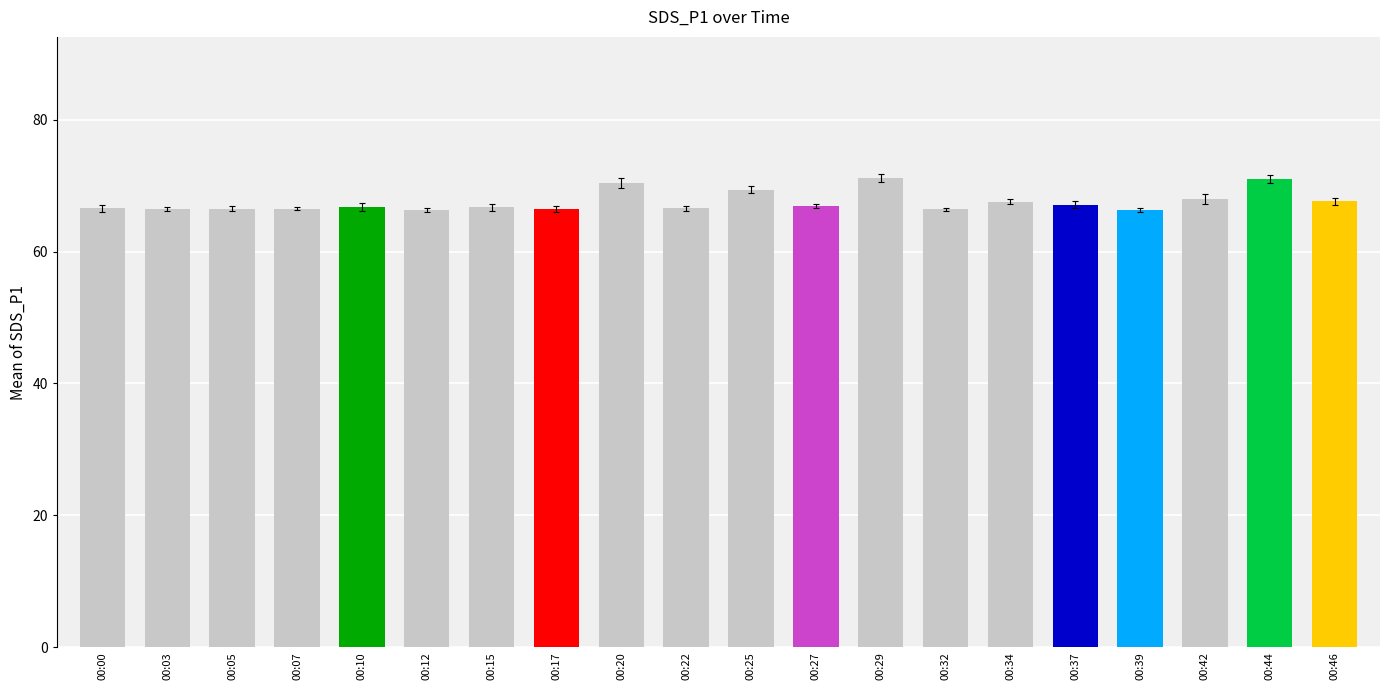

What is the change in value from 00:20 to 00:22?

-3.8